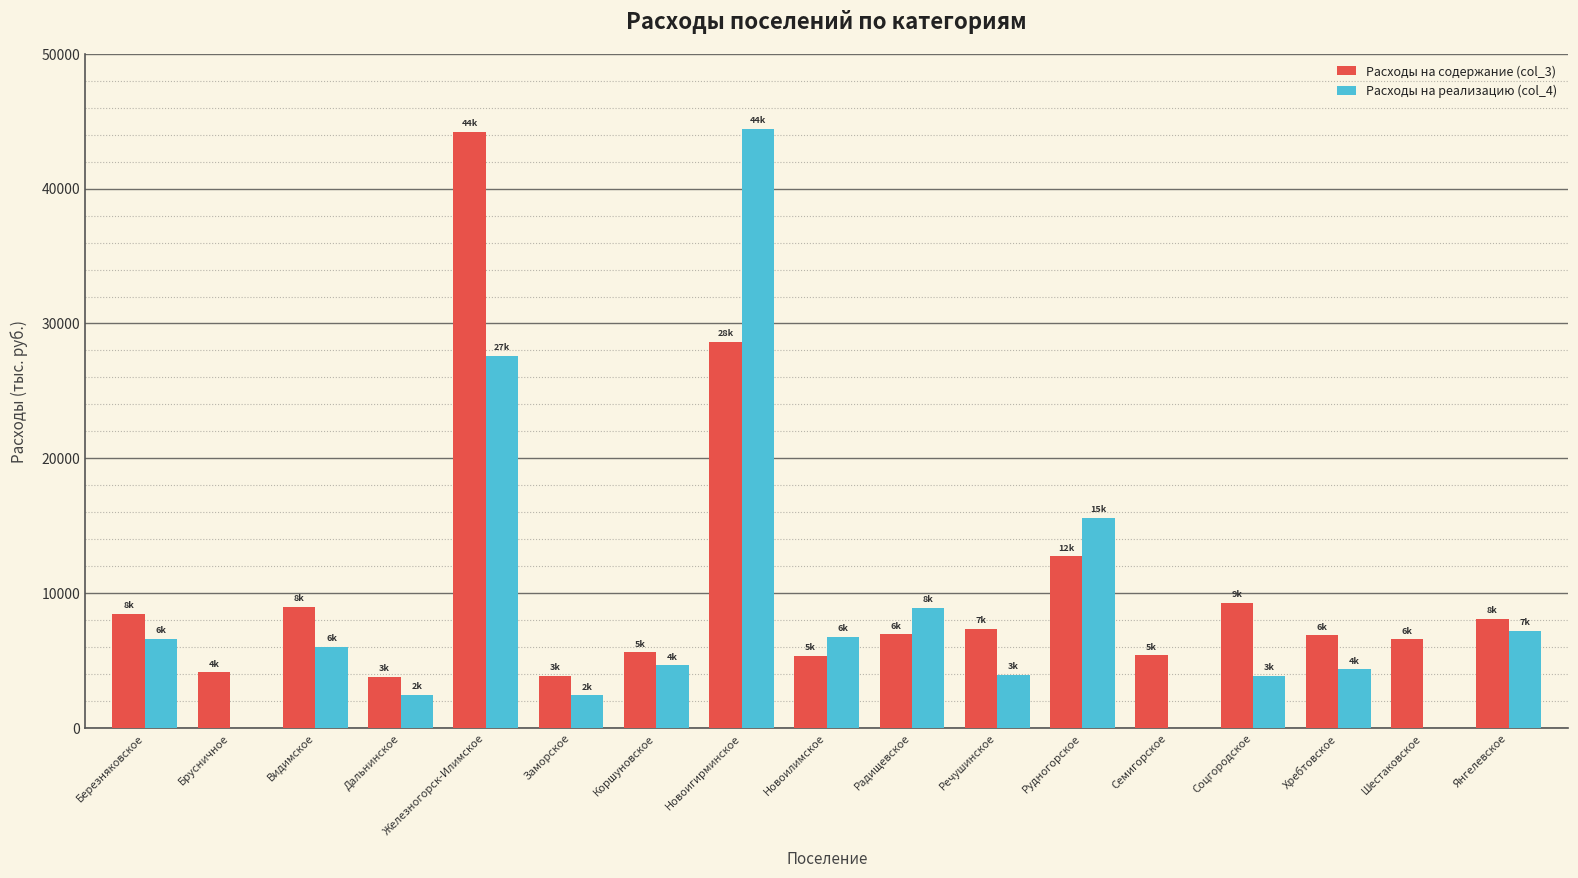

At which label does Расходы на содержание (col_3) reach its peak?

Железногорск-Илимское